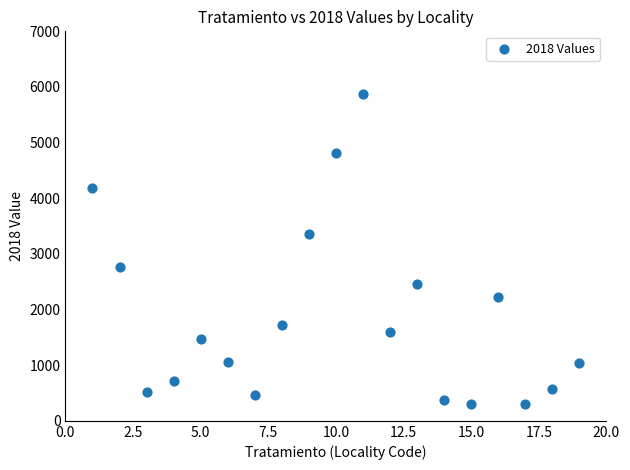

What is the range of X values (max minus min)?

18